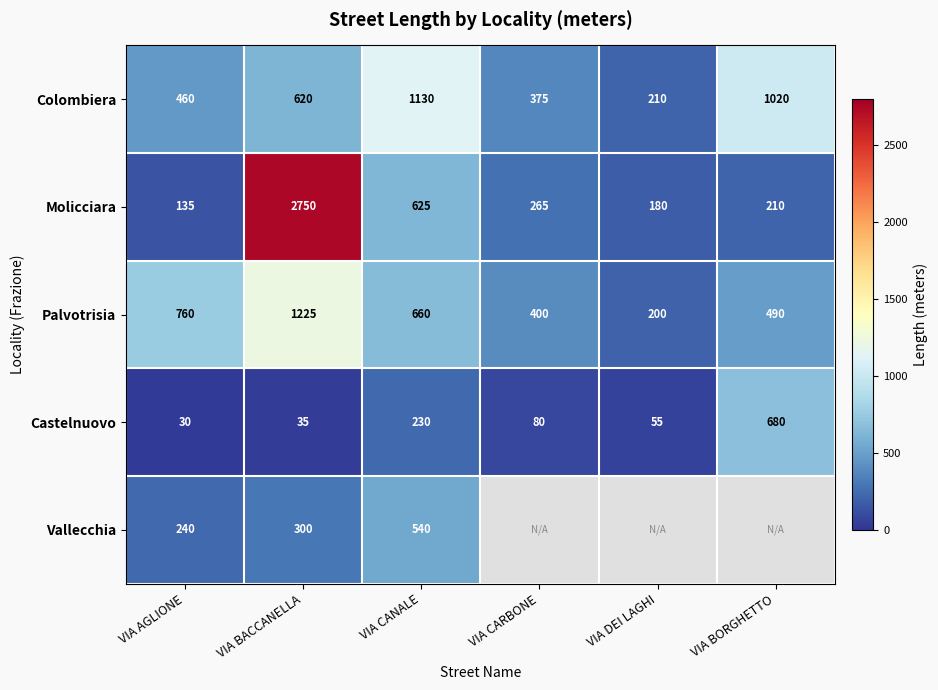

How many values in the Colombiera series are below 620?

3